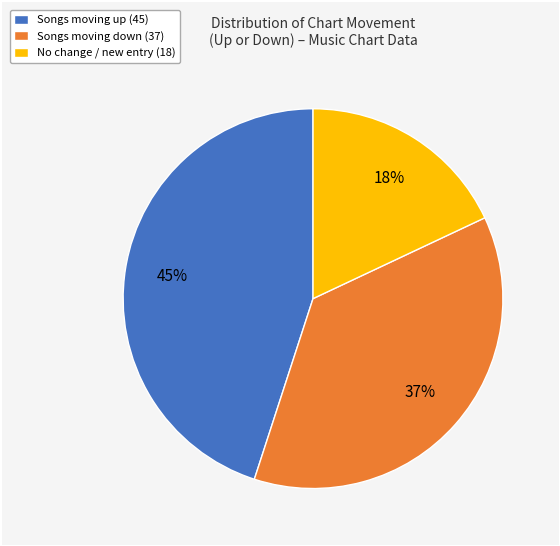

Approximately how many times larger is the value at Songs moving down (37) compared to No change / new entry (18)?

2.1